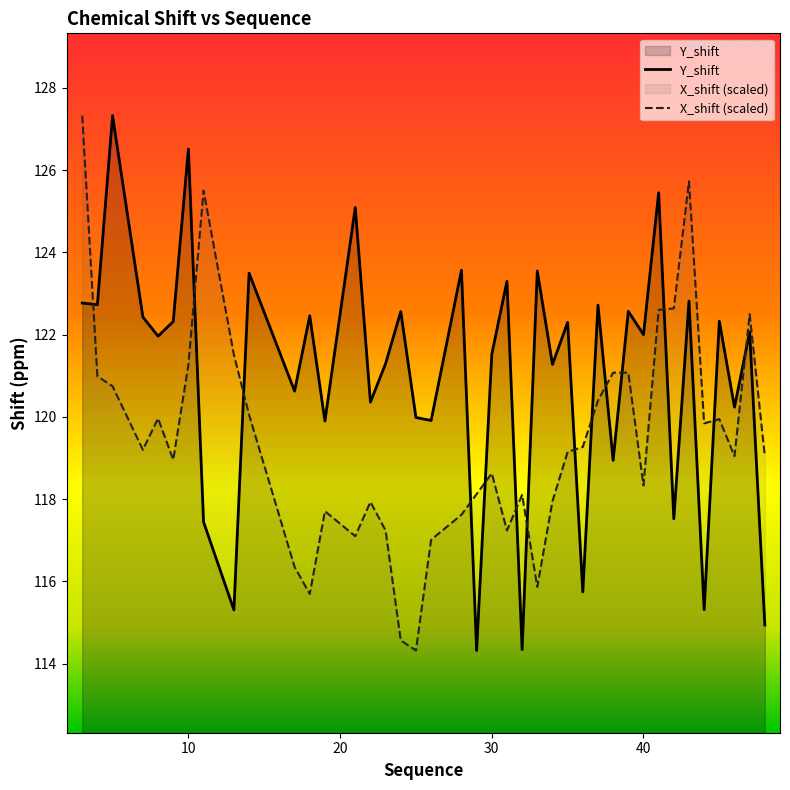

What is the average value of the Y_shift series?

121.0